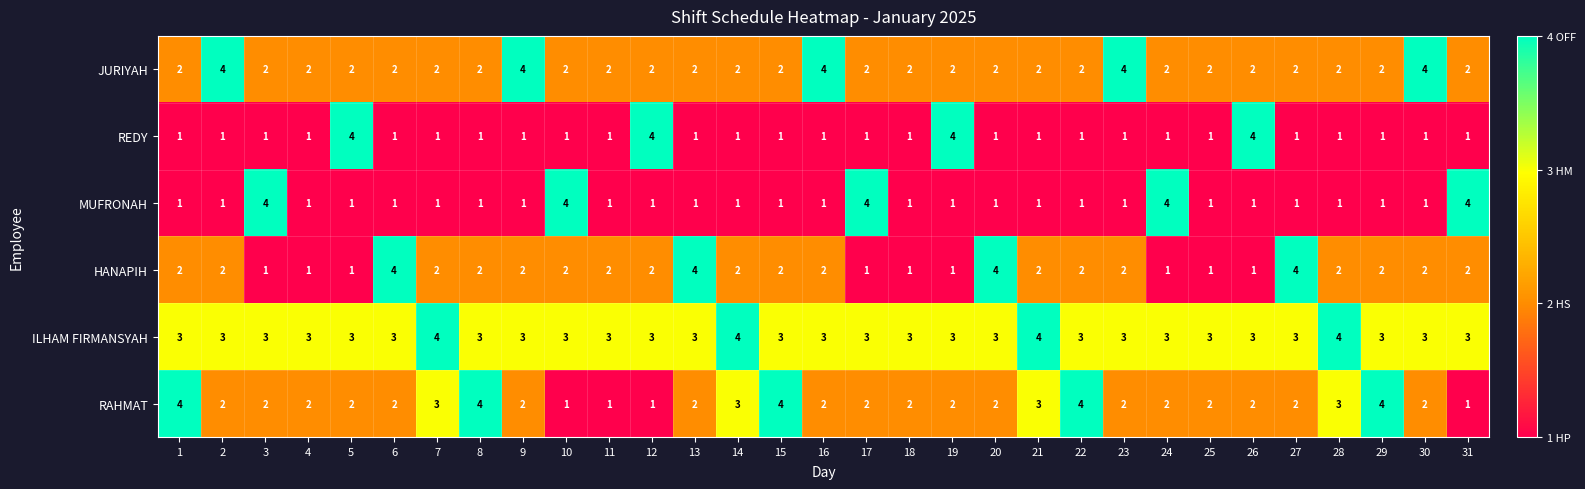

Between 12 and 13, which series saw the biggest shift?

REDY